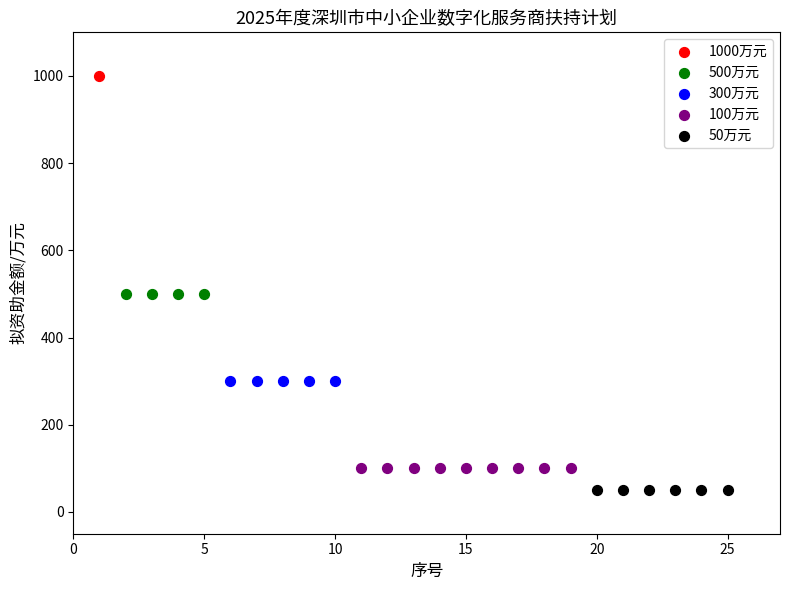

What are all the series names shown in the legend?

1000万元, 500万元, 300万元, 100万元, 50万元